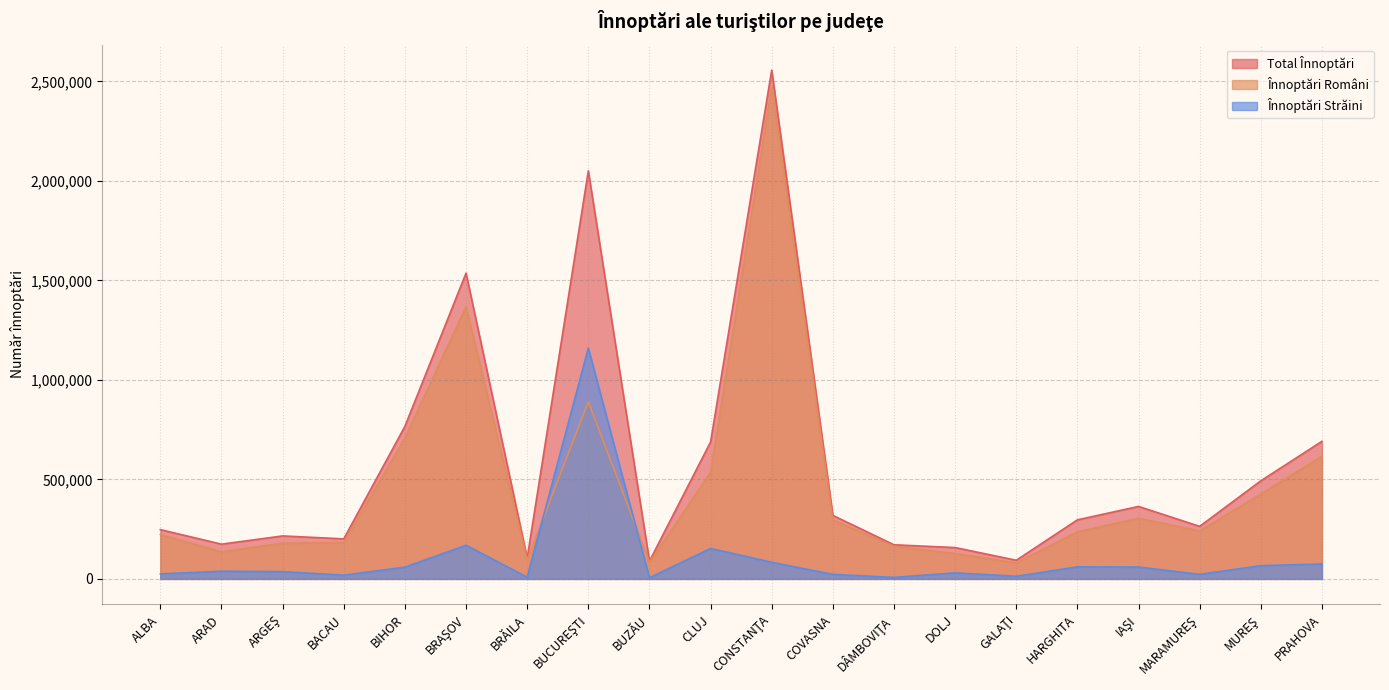

At which label does Înnoptări Străini reach its minimum?

BUZĂU